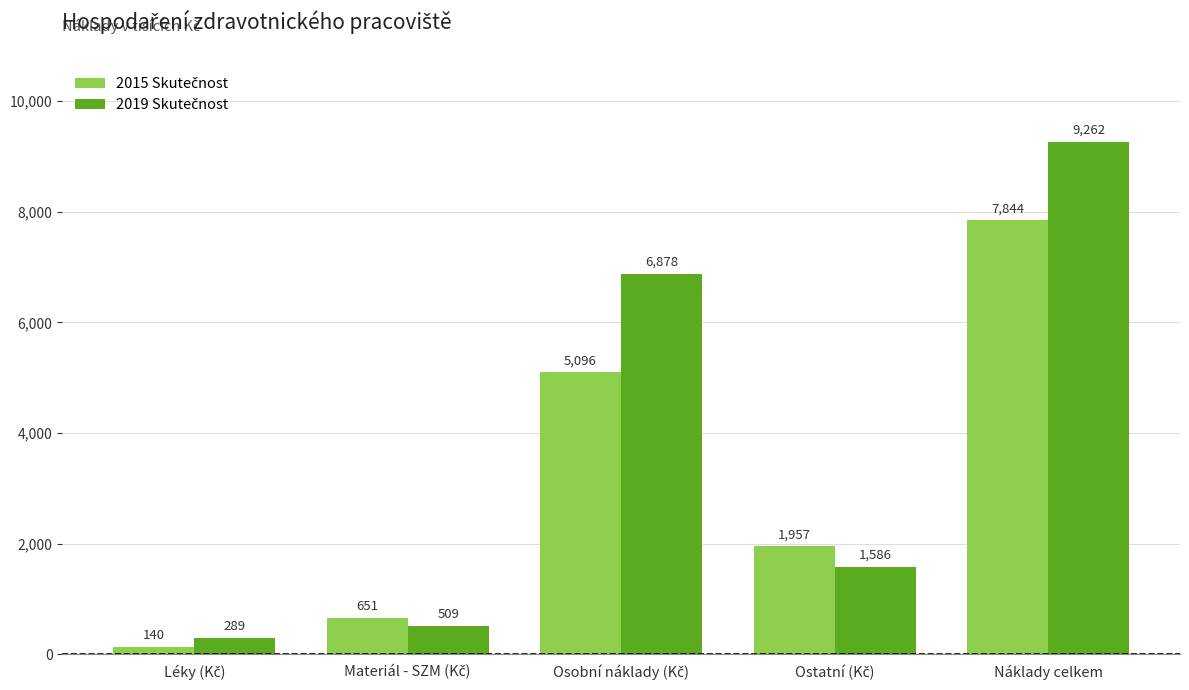

What is the greatest value displayed?

9262.1